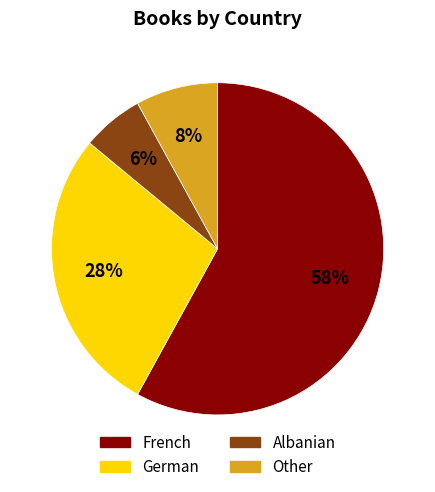

To the nearest percent, what is the average slice percentage?

25%